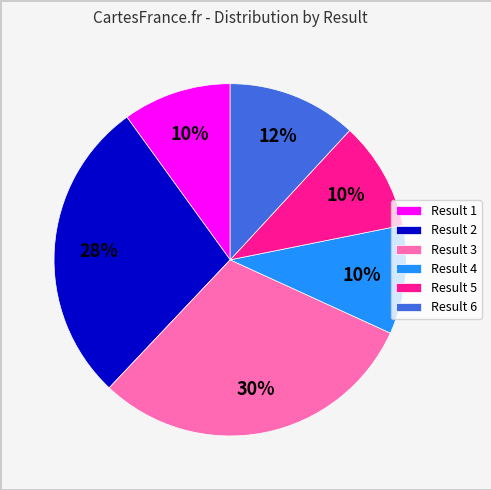

How many segments does this pie chart have?

6